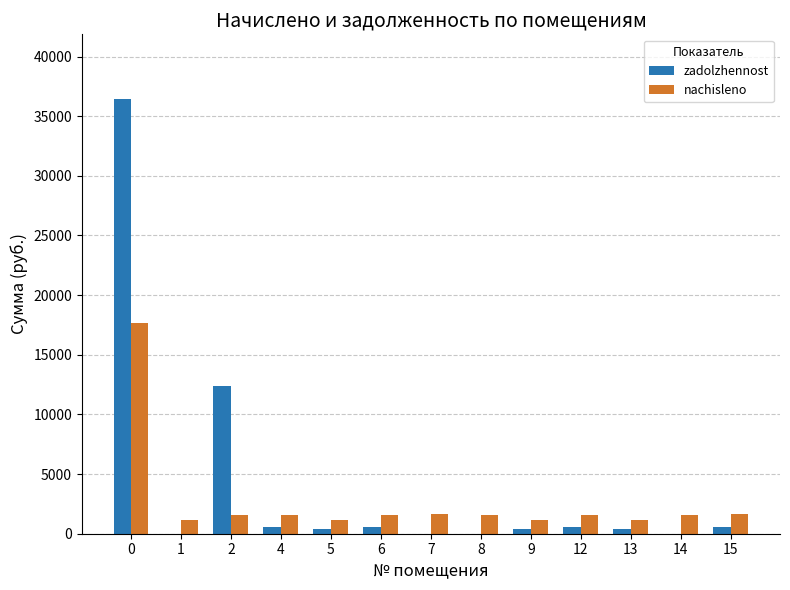

Are the bars grouped side by side (vs. stacked)?

Yes